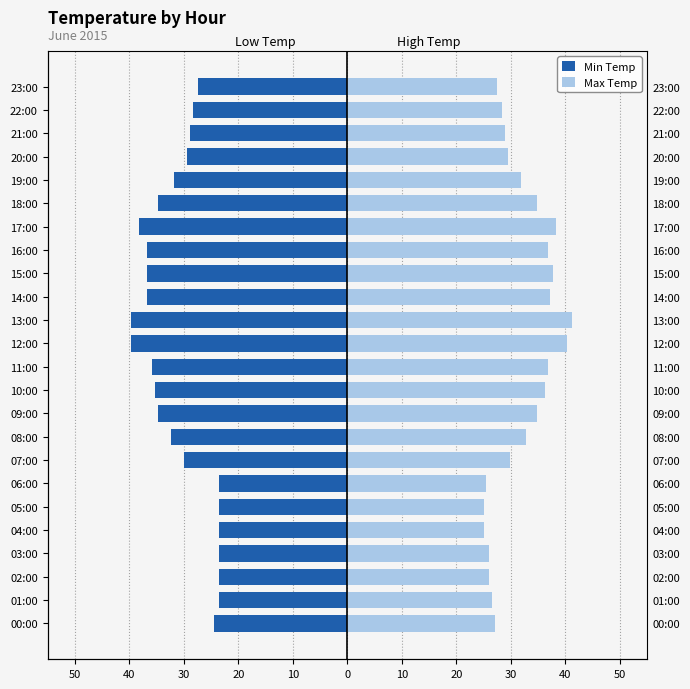

Are the bars grouped side by side (vs. stacked)?

Yes